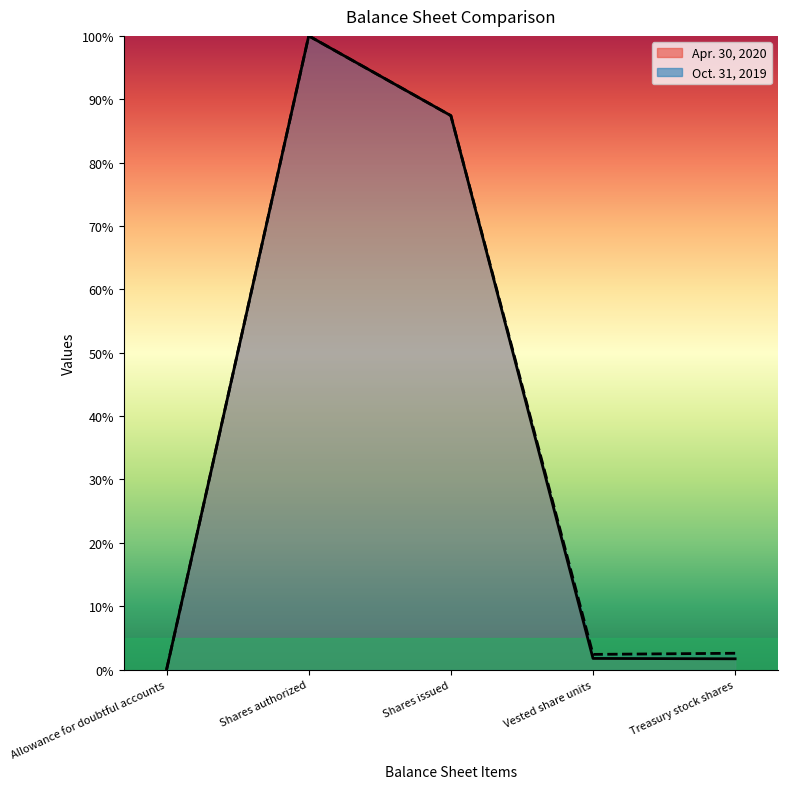

What are all the series names shown in the legend?

Apr. 30, 2020, Oct. 31, 2019